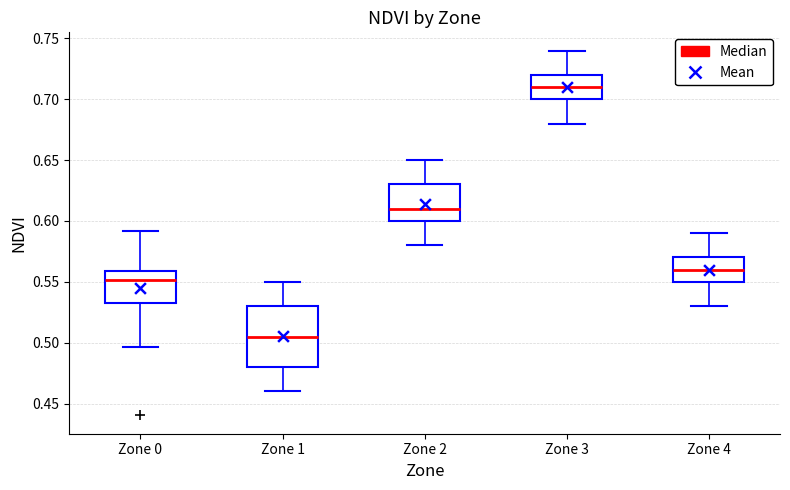

Which box is the tallest, from its lower edge to its upper edge?

Zone 1